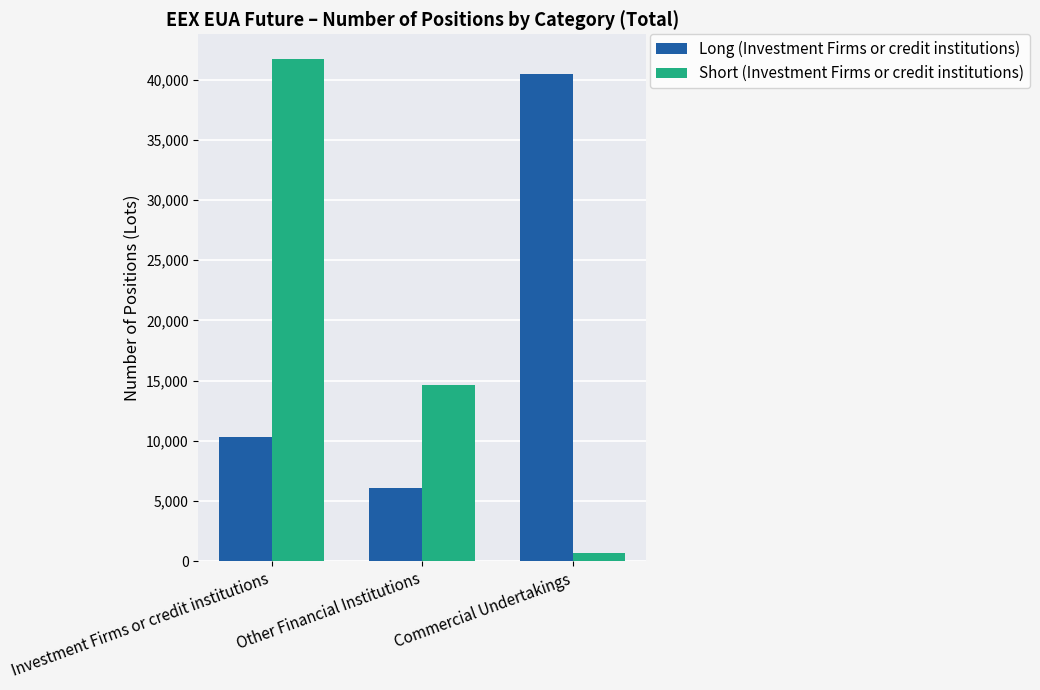

What is the maximum value shown in the chart?

41677